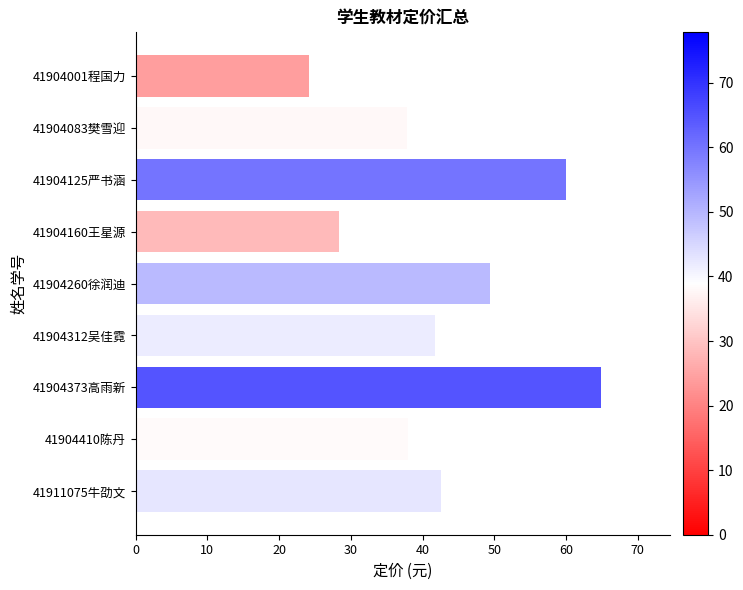

Which has a higher value, 41904083樊雪迎 or 41904125严书涵?

41904125严书涵